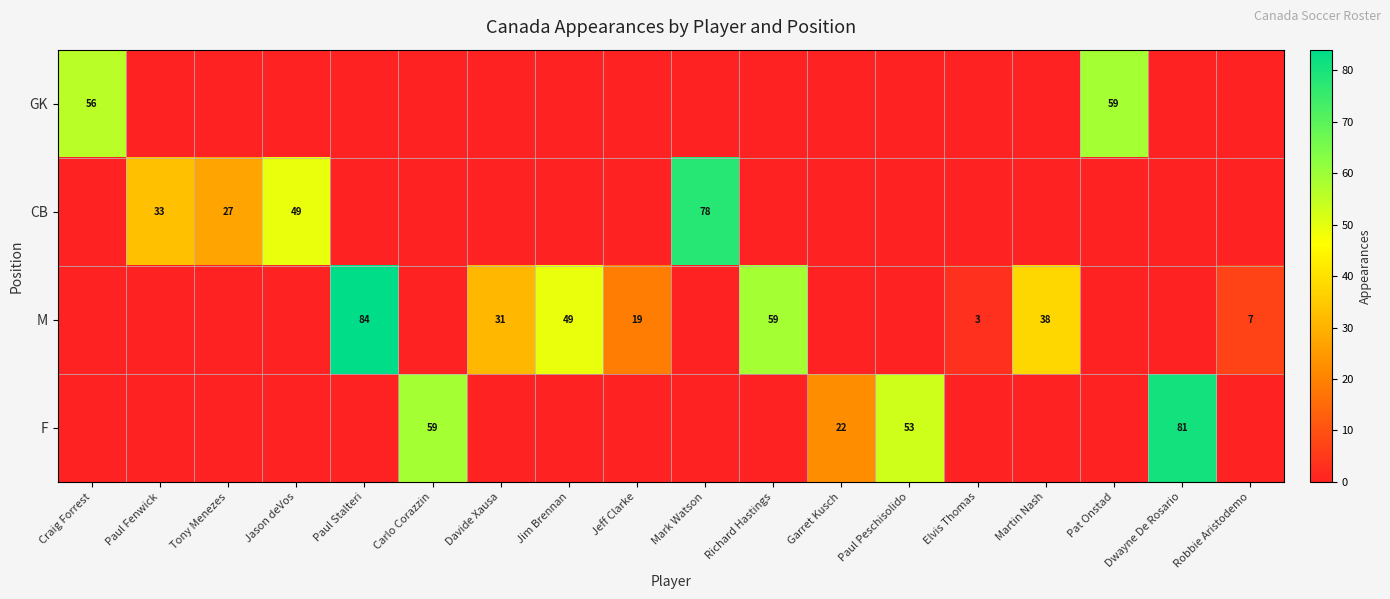

At which category does the chart reach its minimum across all series?

Paul Fenwick